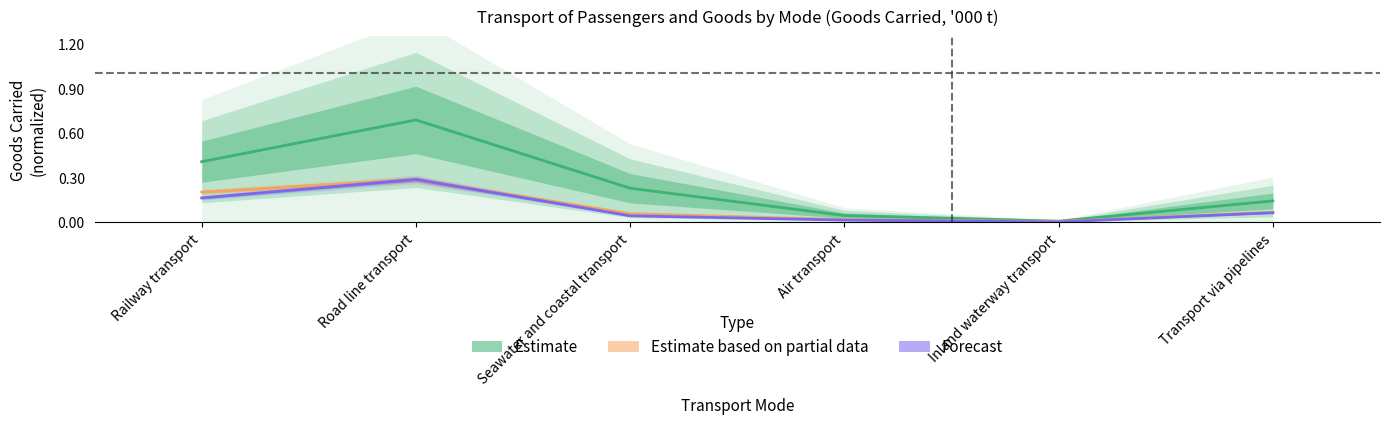

What is the sum of the Forecast values at Seawater and coastal transport and Railway transport?

0.2